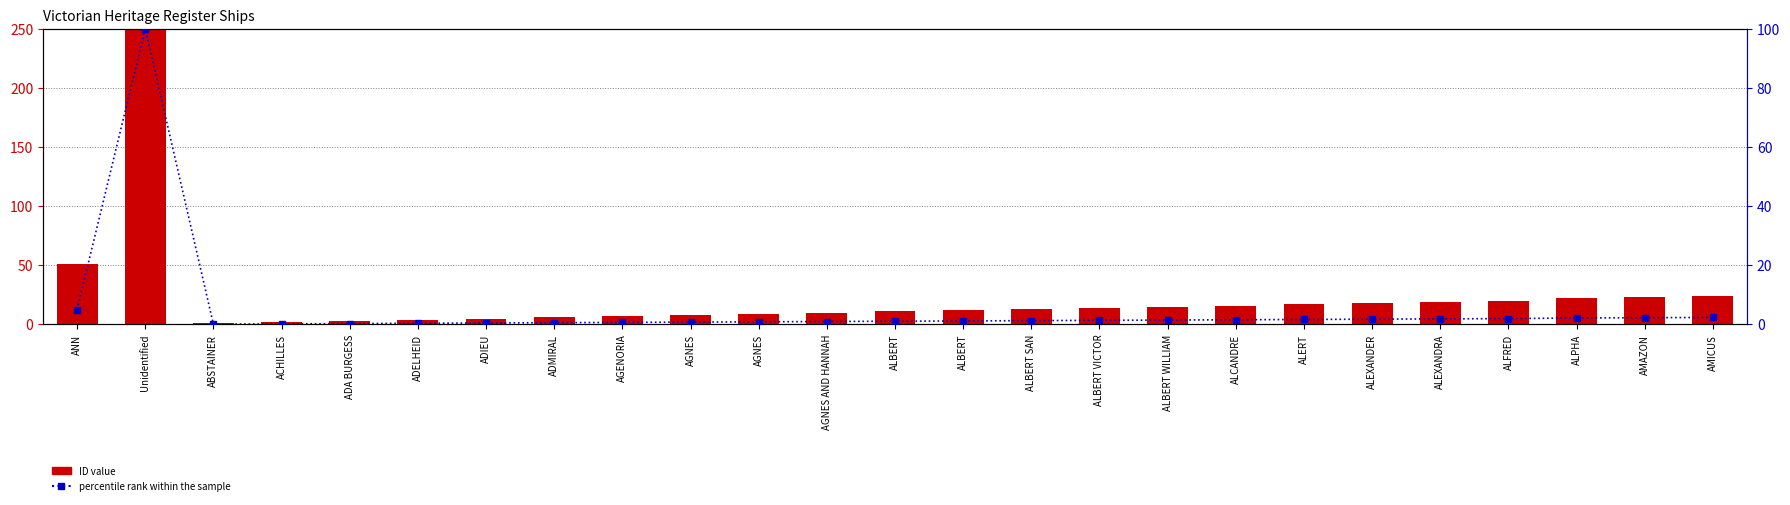

The ID value series shows 4.3 at AGNES. True or false?

False